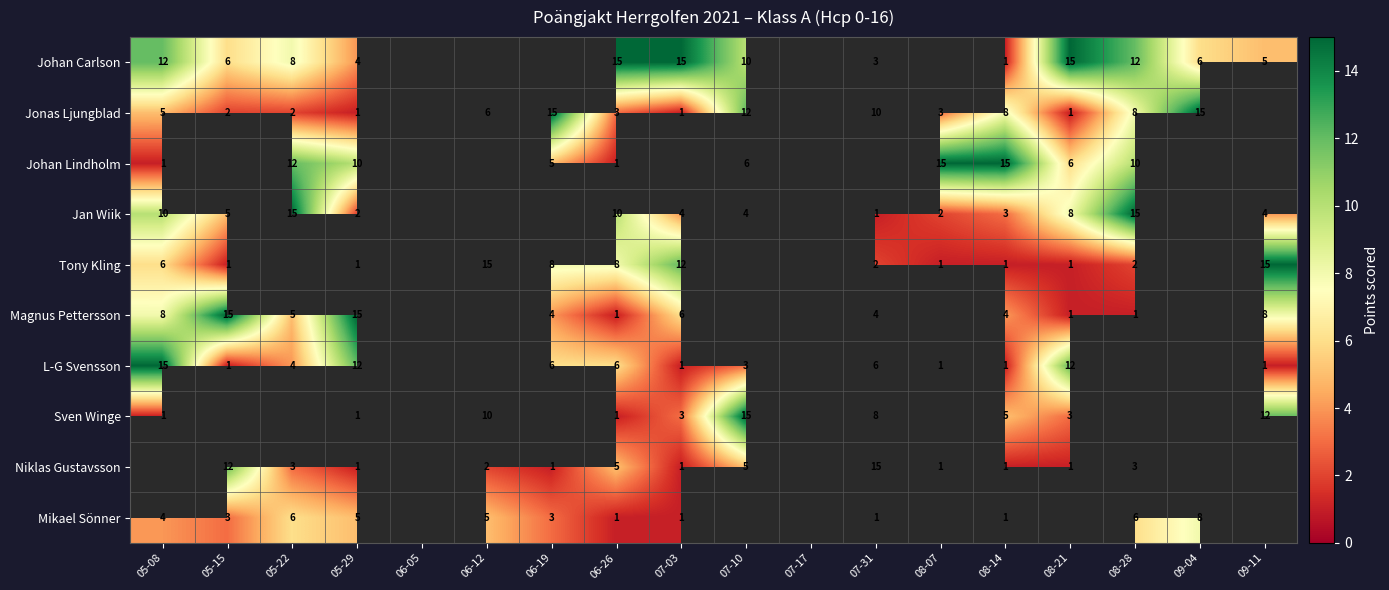

Is the value of L-G Svensson at 08-07 greater than the value of Jonas Ljungblad at 06-26?

No